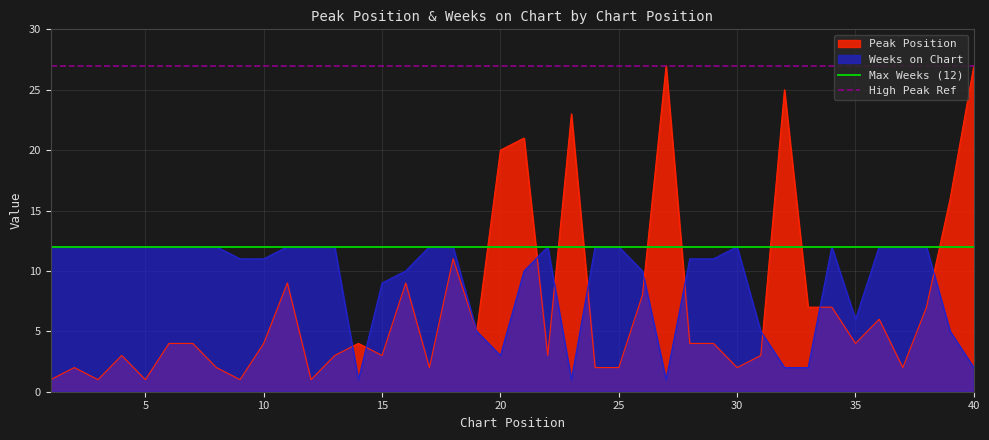

How many lines are shown in the chart?

2